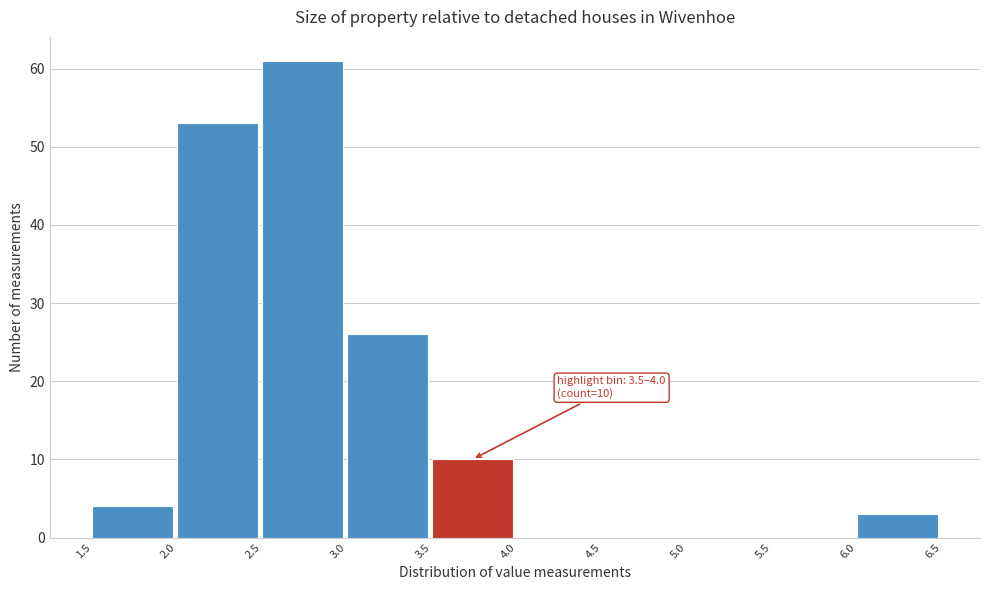

Which range on the x-axis has the tallest bar?

2.5 to 3.0